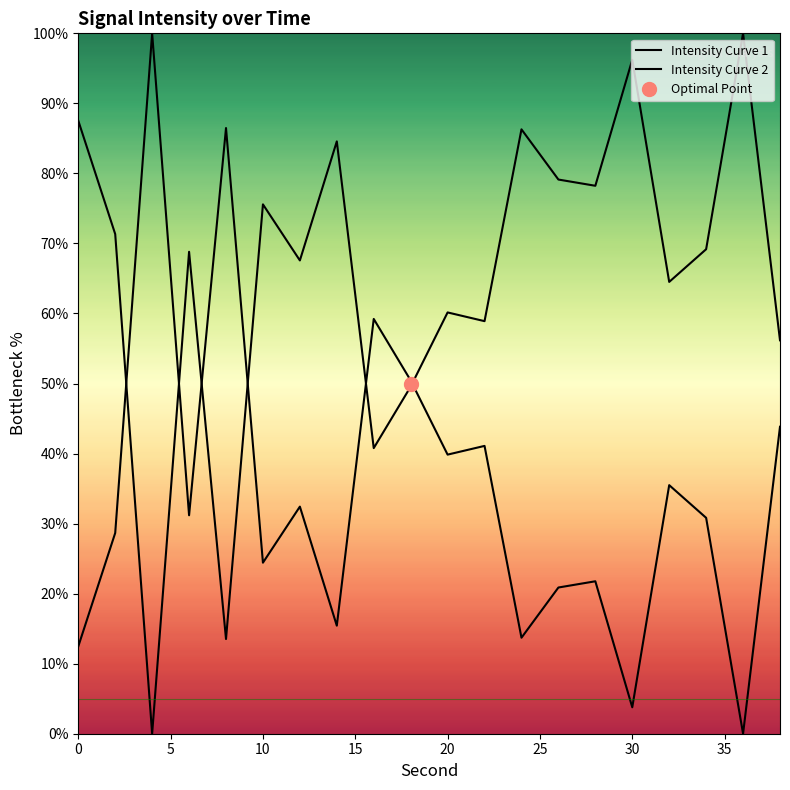

How many times do Intensity Curve 2 and Intensity Curve 1 cross each other?

6